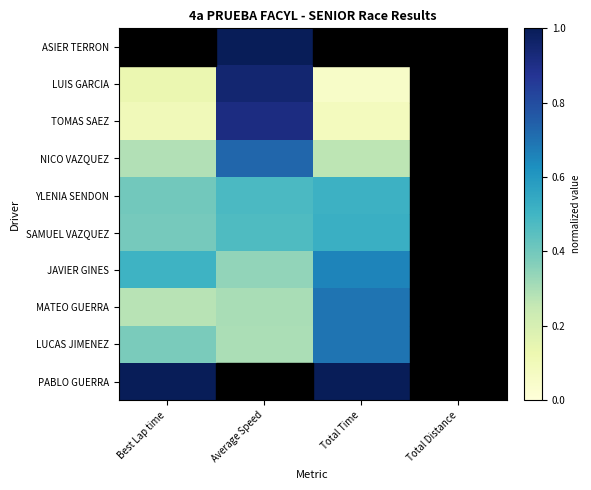

Which category has the lowest value across all series?

Best Lap time